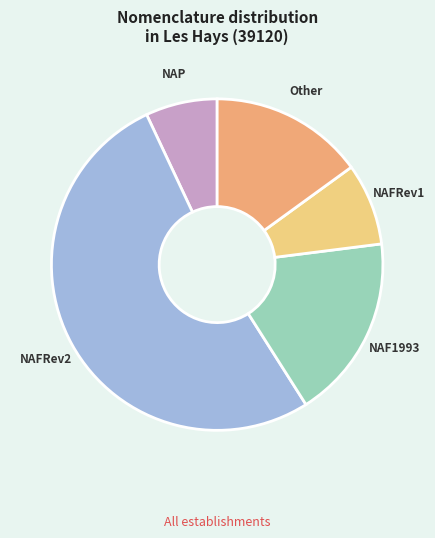

Does NAFRev2 represent more than half of the total?

Yes